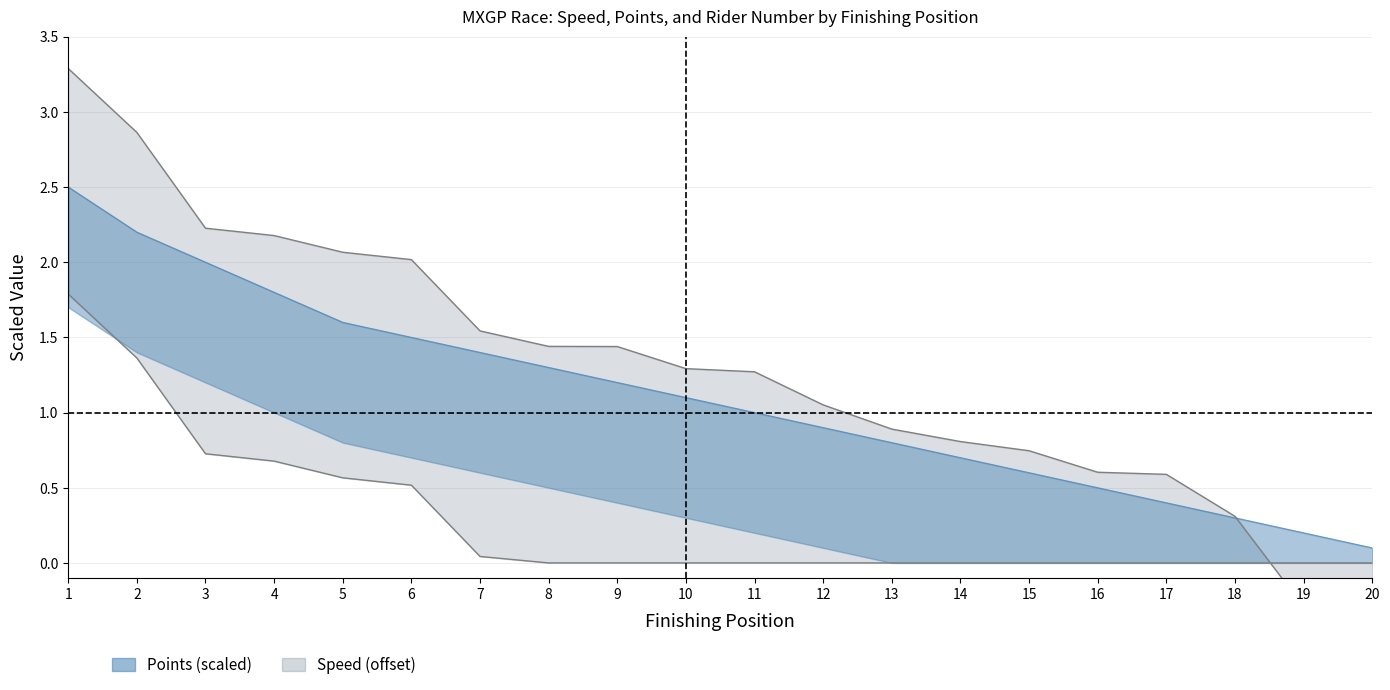

How many times do Speed and Points cross each other?

1